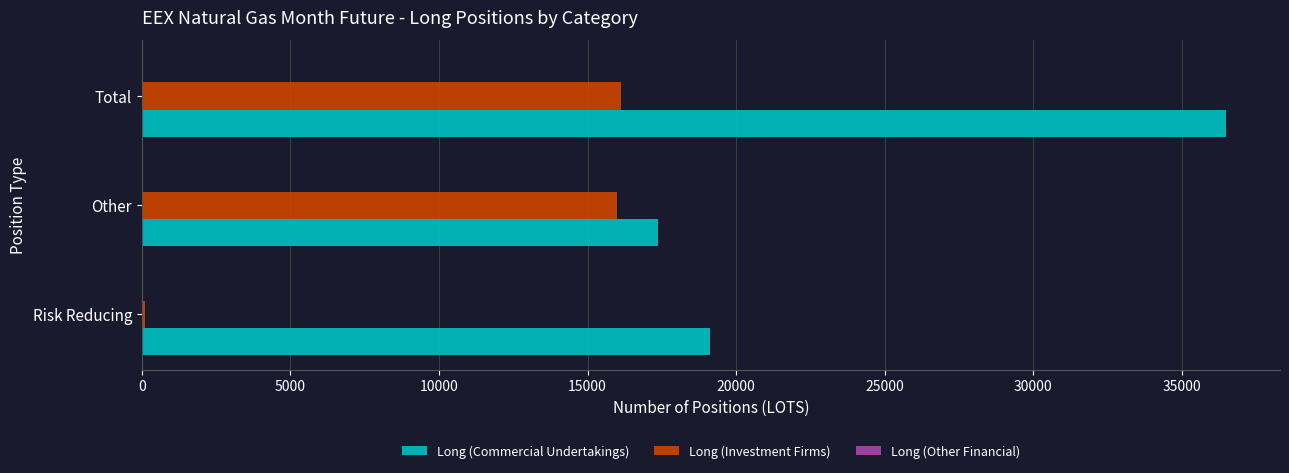

At which label is Long (Investment Firms) closest to 8121?

Other